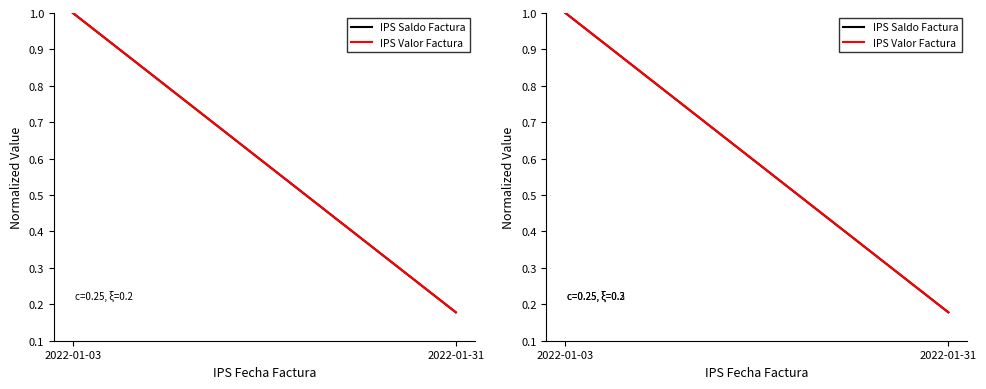

How many data points in IPS Valor Factura are less than 1?

1